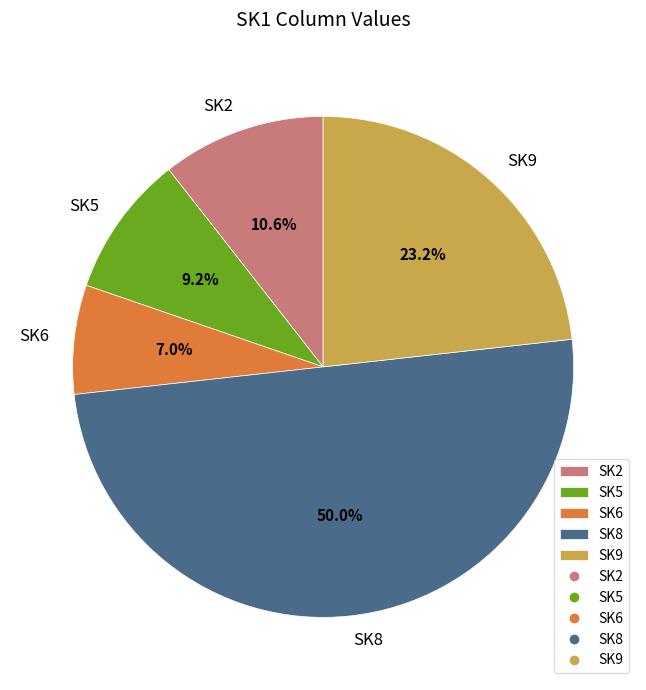

What percentage is the SK8 slice, to the nearest percent?

50%